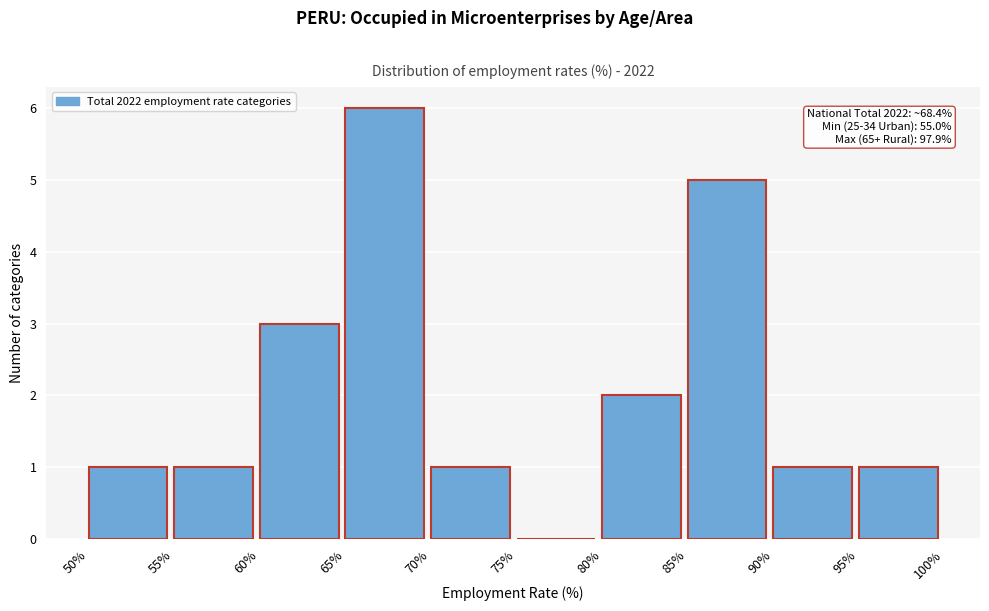

Which range on the x-axis has the tallest bar?

65% to 70%